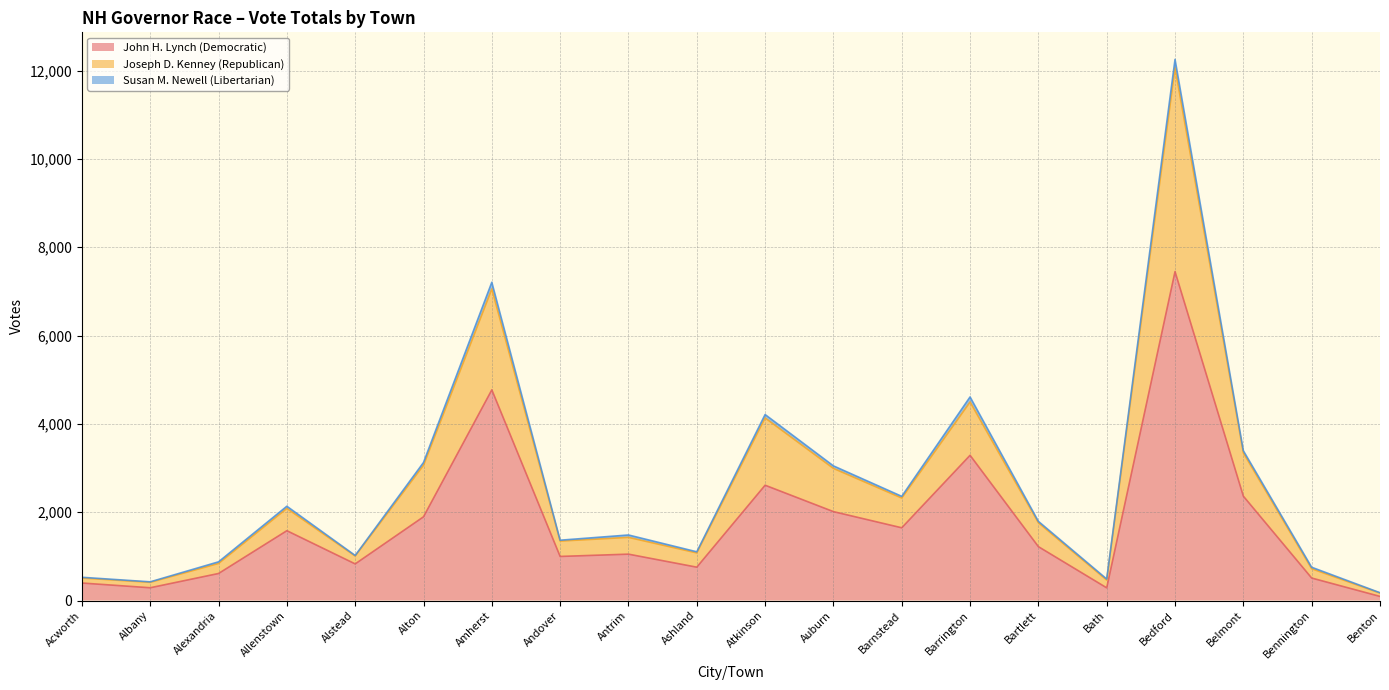

What are all the series names shown in the legend?

John H. Lynch (Democratic), Joseph D. Kenney (Republican), Susan M. Newell (Libertarian)